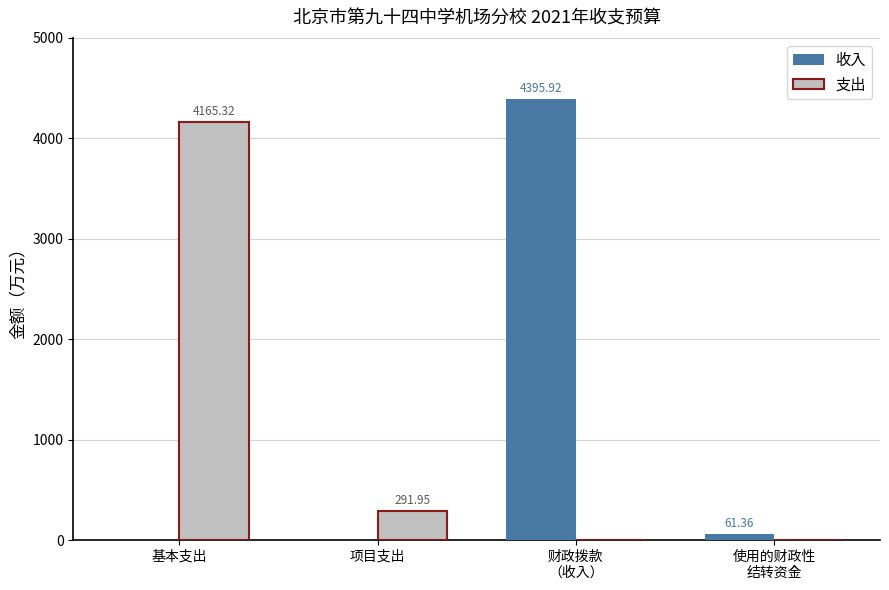

Where does the 收入 series first go above 61?

财政拨款
（收入）